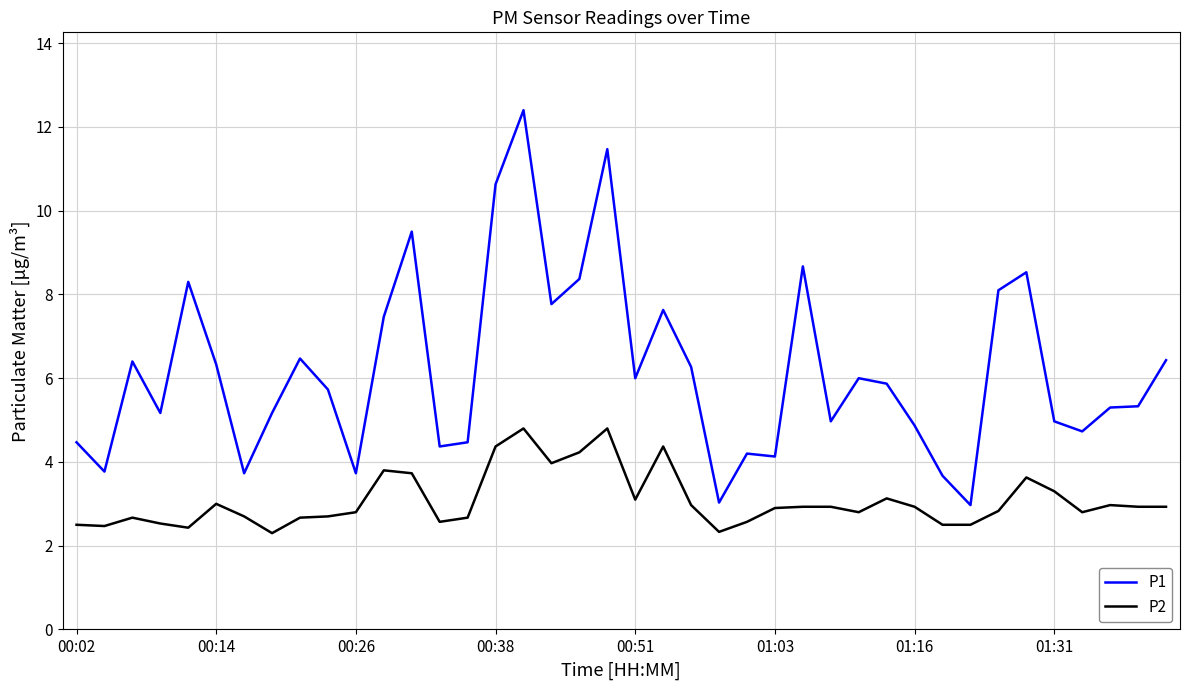

Rank the series by their maximum value, from highest to lowest.

P1, P2